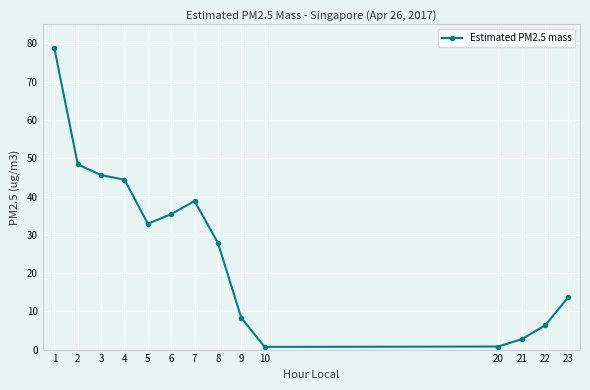

How many interior local valleys (lower than both neighbors) does the data have?

2